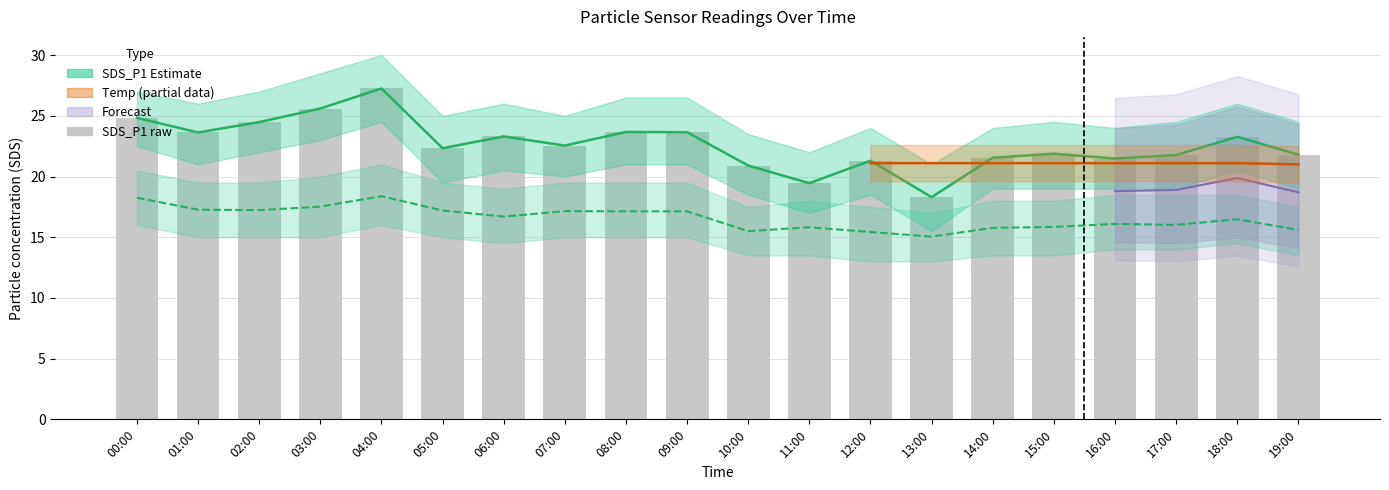

Read the SDS_P2 value at 15:00.

15.8